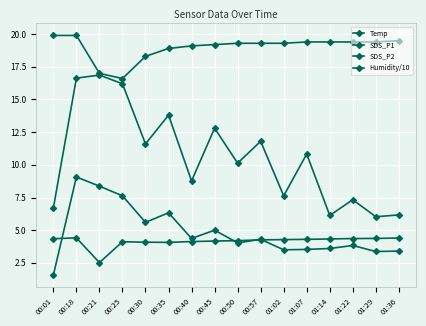

Rank the series at 00:01 from lowest to highest value.

SDS_P2, Humidity/10, SDS_P1, Temp